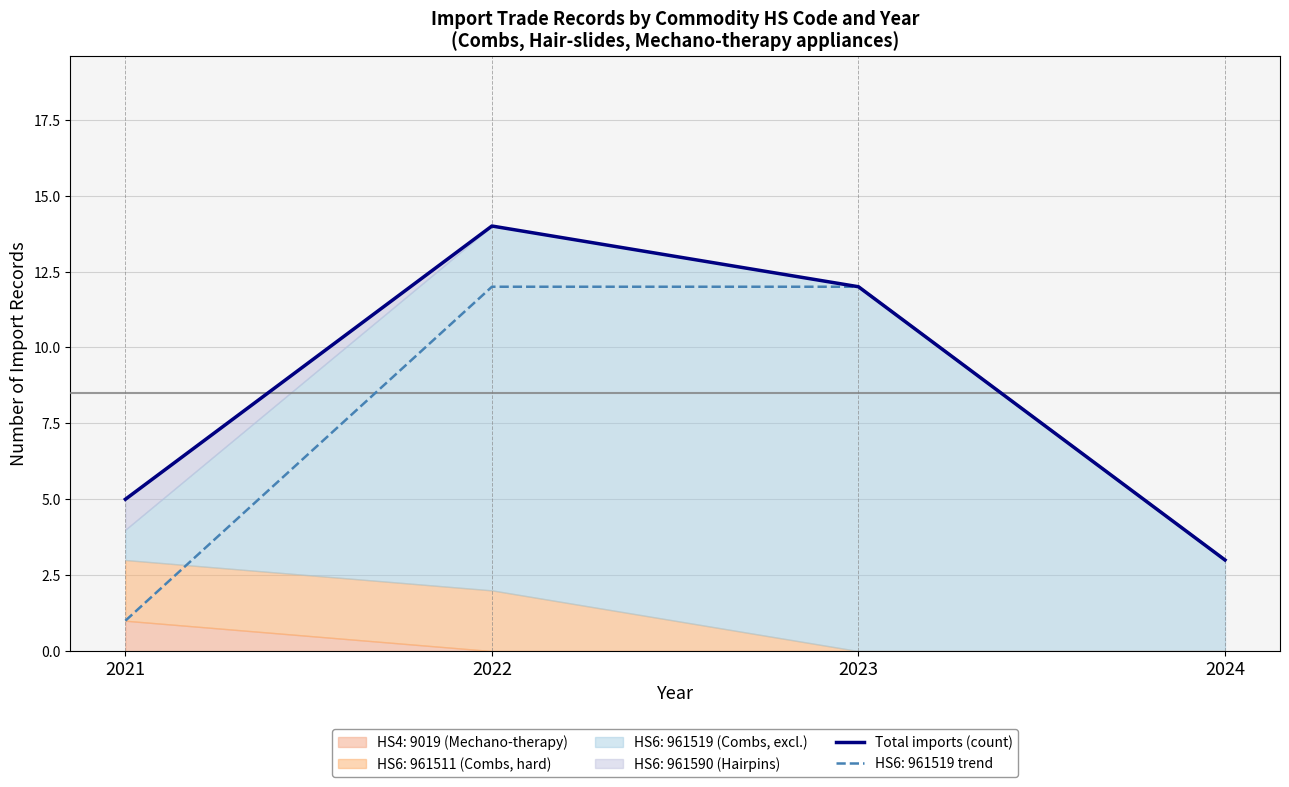

What is the lowest value of the Total imports (count) series?

3